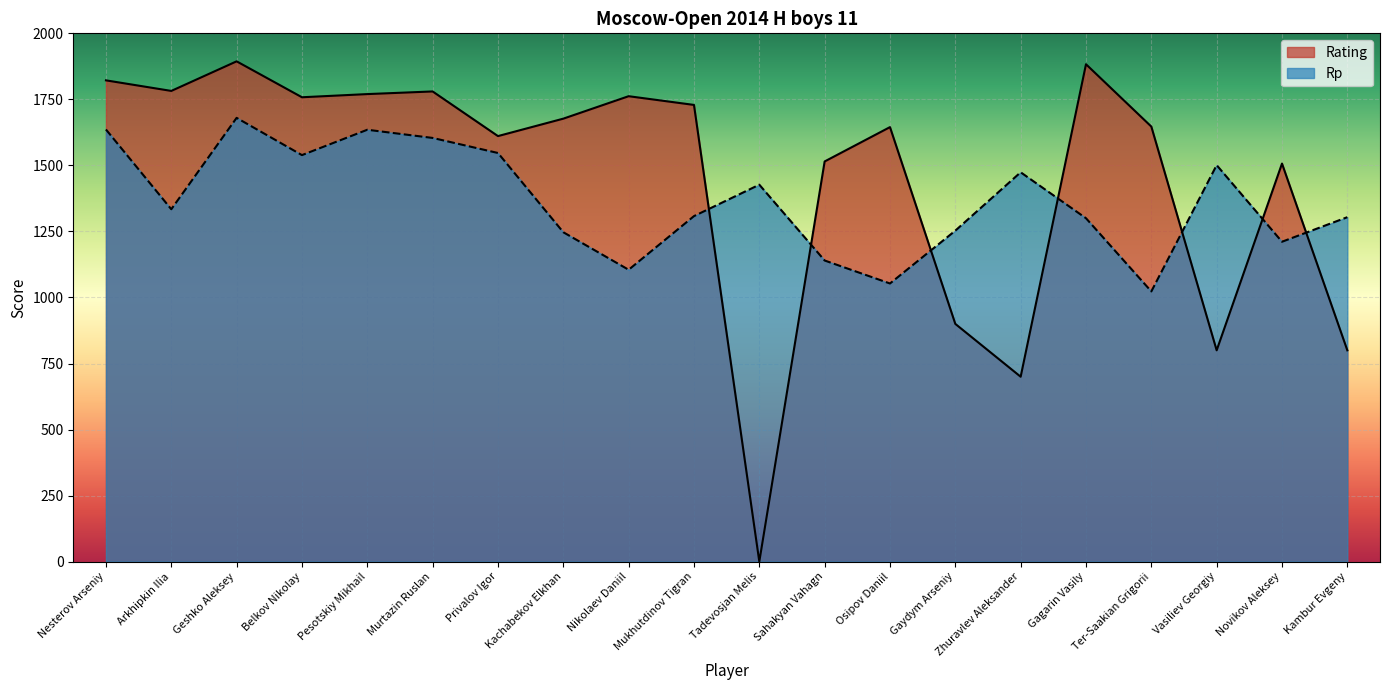

What is the sum of all Rating values?

28982